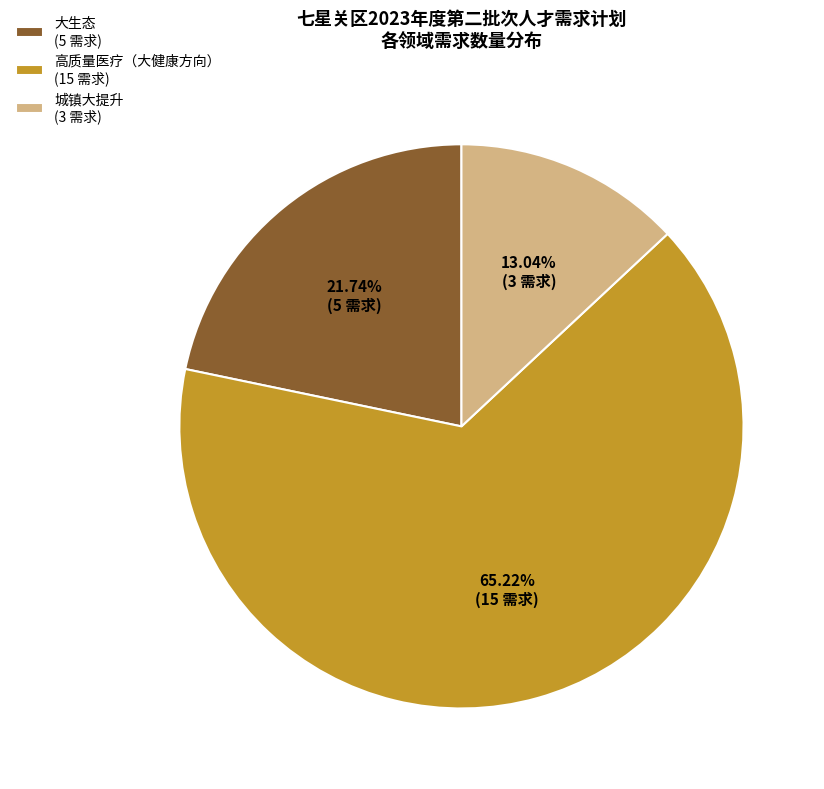

How many slices are in this pie chart?

3